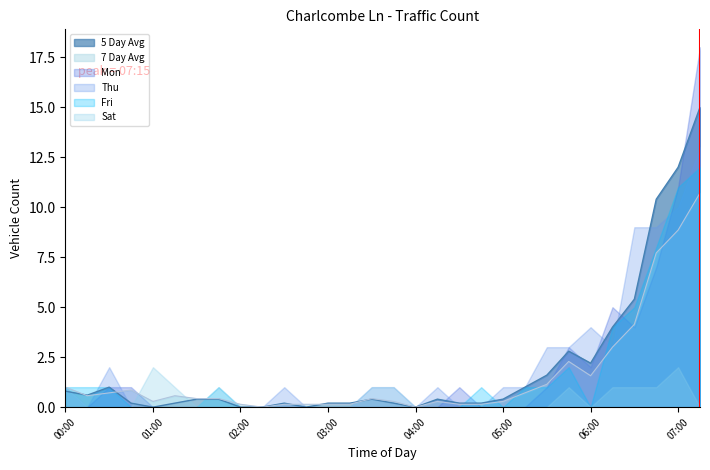

Which series has the largest total across all categories?

Thu